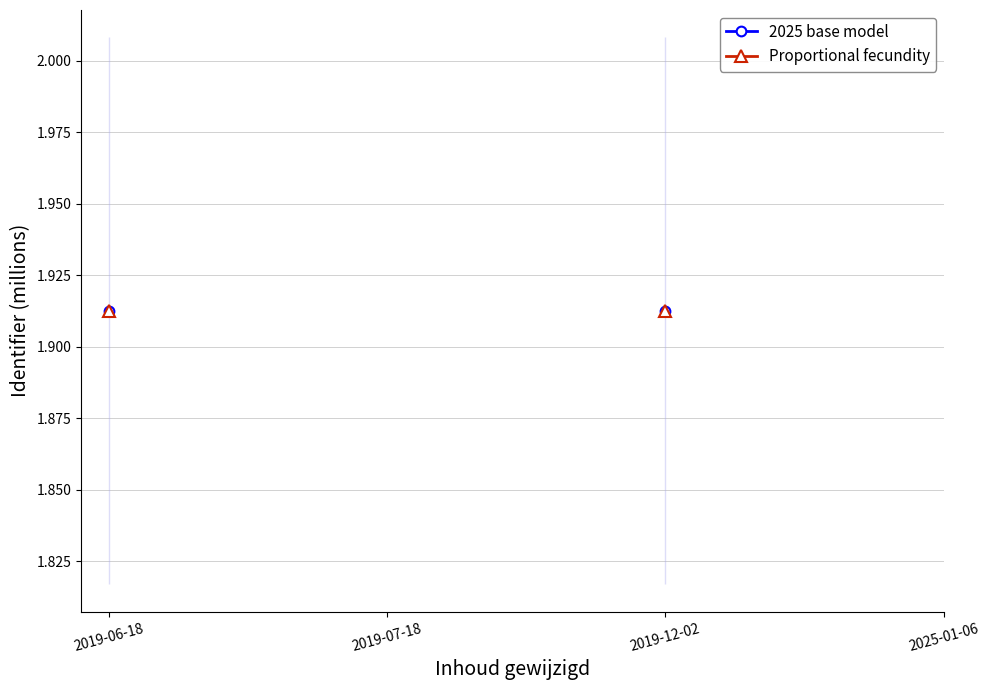

Does the chart display data point markers on the line(s)?

Yes